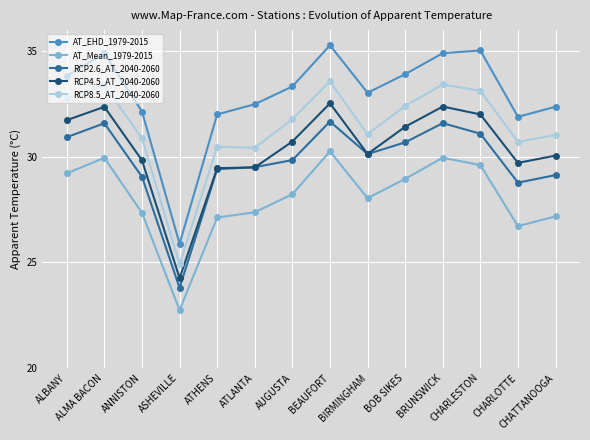

What position from the left is ATHENS?

5